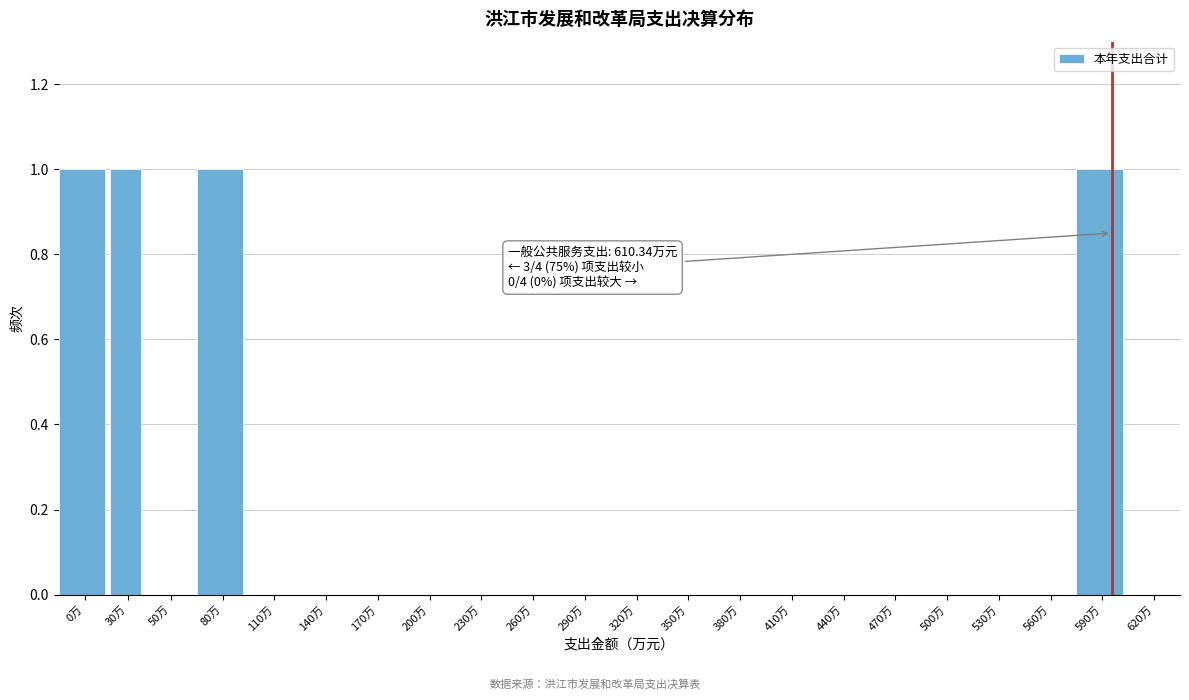

Reading left to right, what are all the values shown in this chart?

0万=1	30万=1	50万=0	80万=1	110万=0	140万=0	170万=0	200万=0	230万=0	260万=0	290万=0	320万=0	350万=0	380万=0	410万=0	440万=0	470万=0	500万=0	530万=0	560万=0	590万=1	620万=0